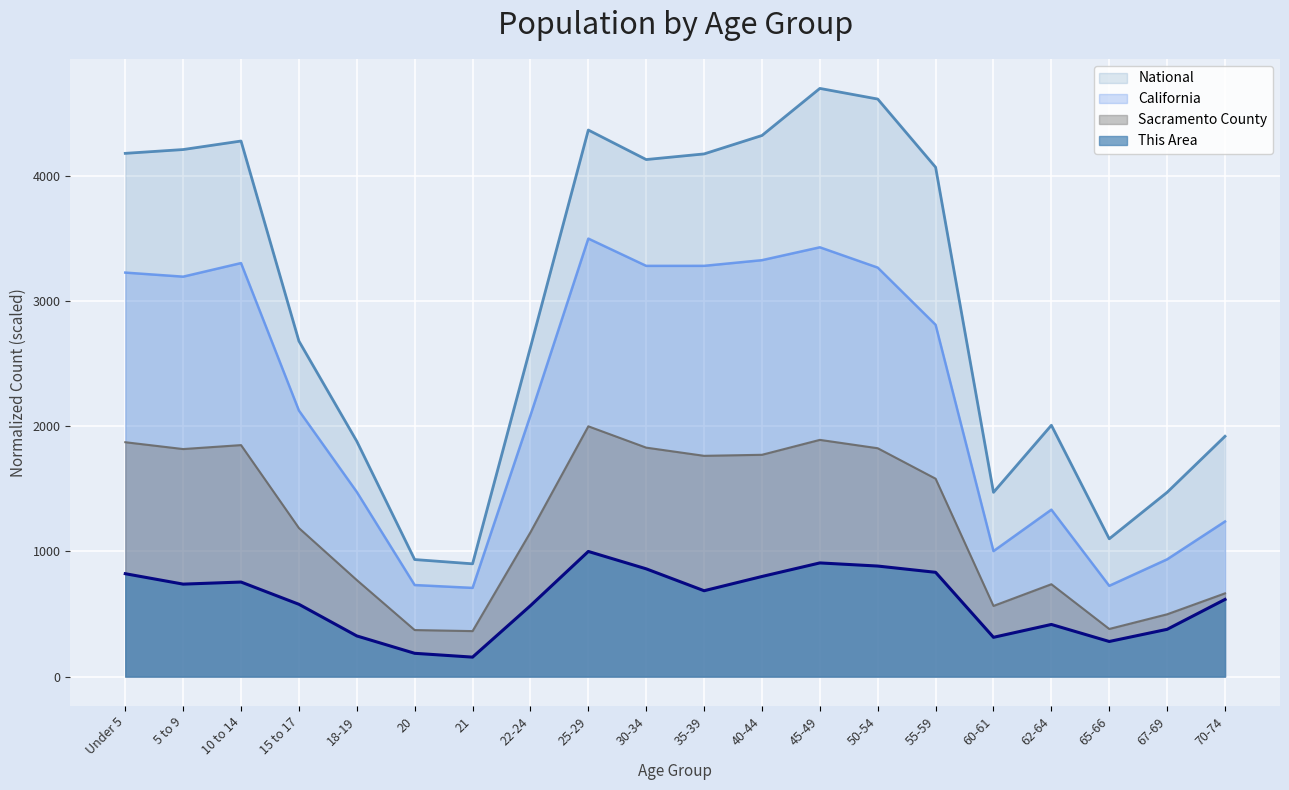

At which category does California reach its first local peak?

10 to 14